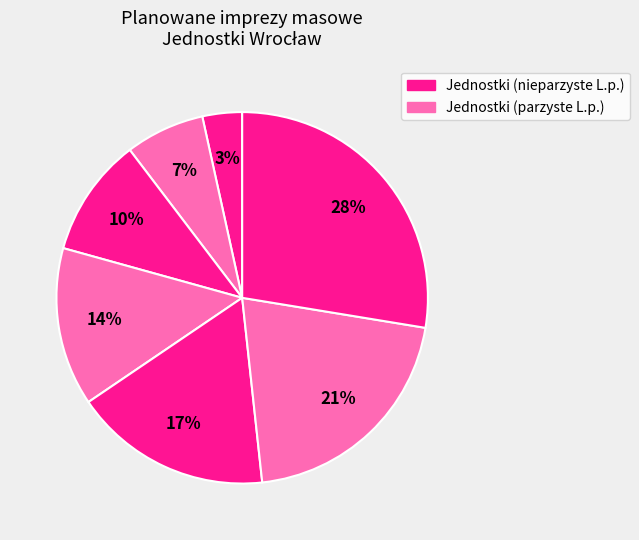

How many slices are in this pie chart?

7